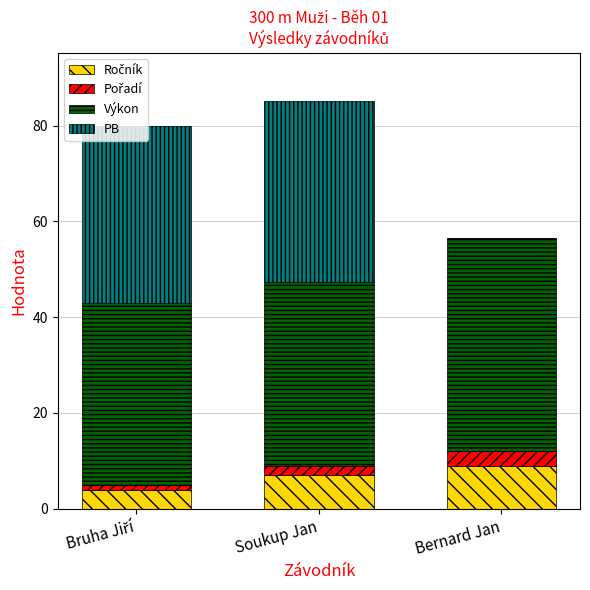

What is the total value across all series at Soukup Jan?

85.0